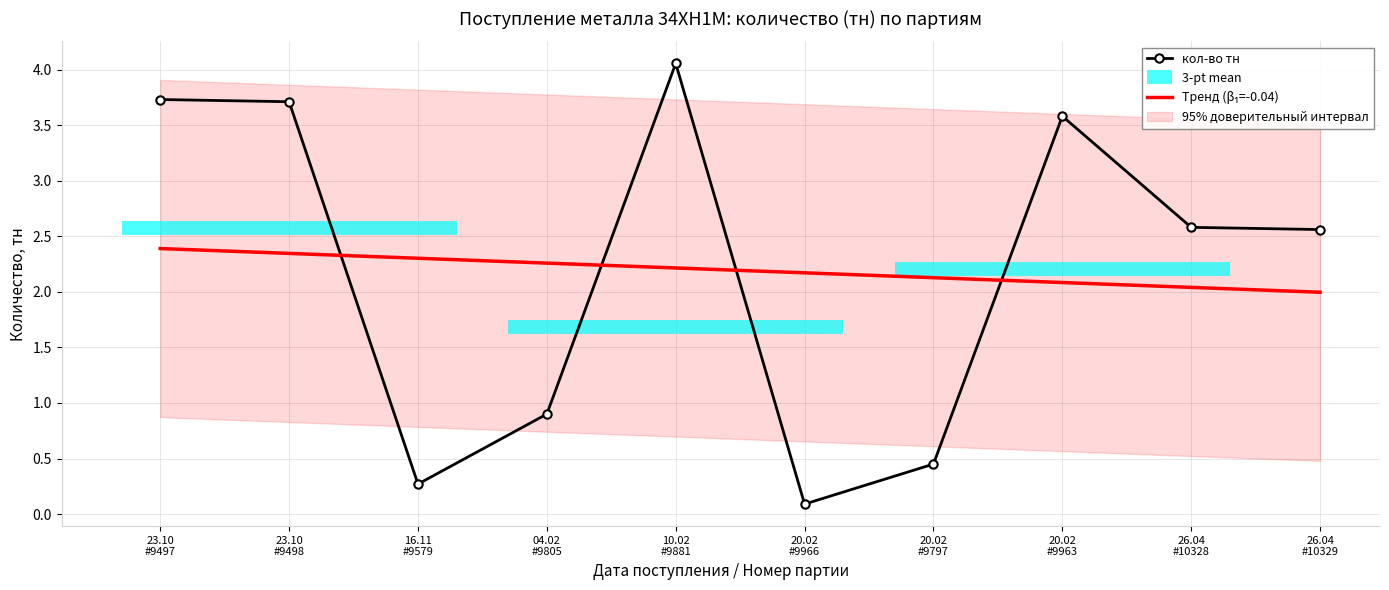

Which category has the highest value in the Тренд (β₁=-0.04) series?

23.10
#9497